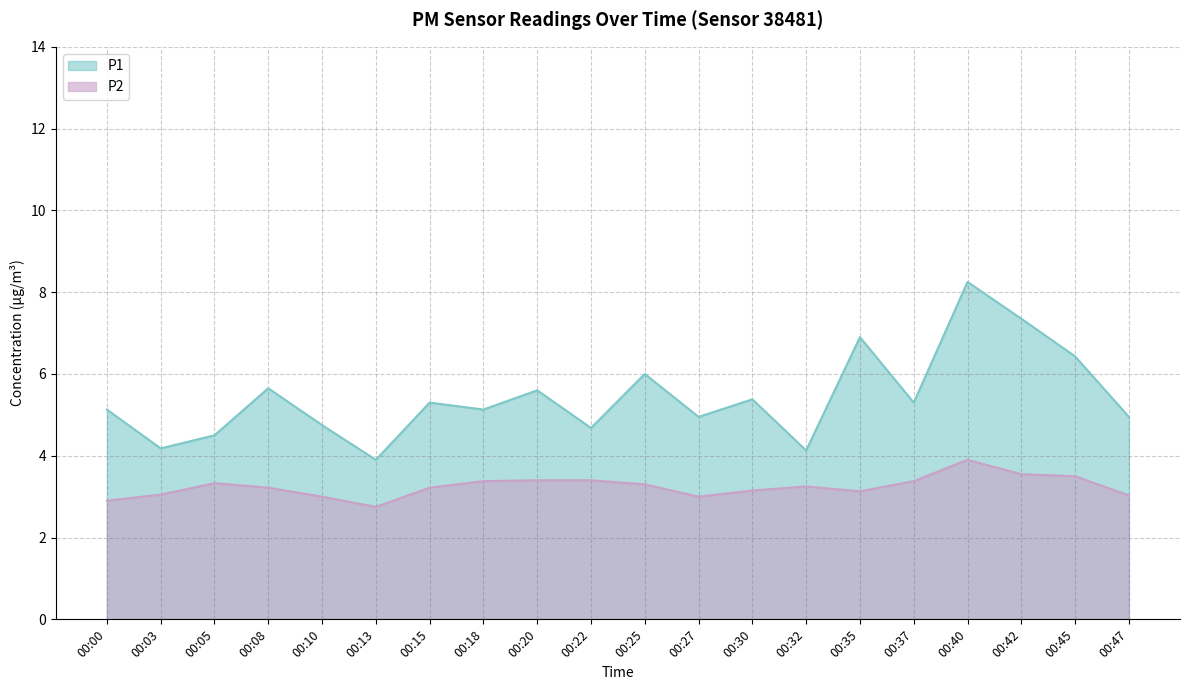

Reading left to right, extract all data points from this chart.

P1: 00:00=5.1	00:03=4.2	00:05=4.5	00:08=5.7	00:10=4.8	00:13=3.9	00:15=5.3	00:18=5.1	00:20=5.6	00:22=4.7	00:25=6.0	00:27=5.0	00:30=5.4	00:32=4.1	00:35=6.9	00:37=5.3	00:40=8.2	00:42=7.3	00:45=6.4	00:47=5.0
P2: 00:00=2.9	00:03=3.0	00:05=3.3	00:08=3.2	00:10=3.0	00:13=2.8	00:15=3.2	00:18=3.4	00:20=3.4	00:22=3.4	00:25=3.3	00:27=3.0	00:30=3.1	00:32=3.2	00:35=3.1	00:37=3.4	00:40=3.9	00:42=3.5	00:45=3.5	00:47=3.0